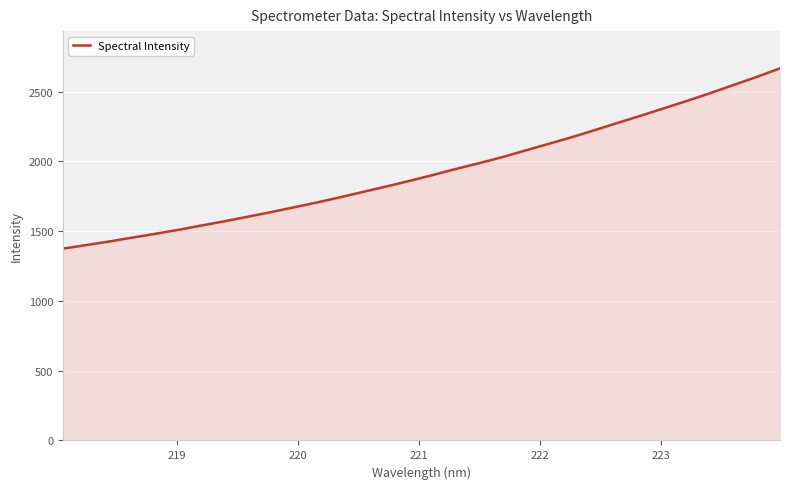

How many values exceed 1902?

16